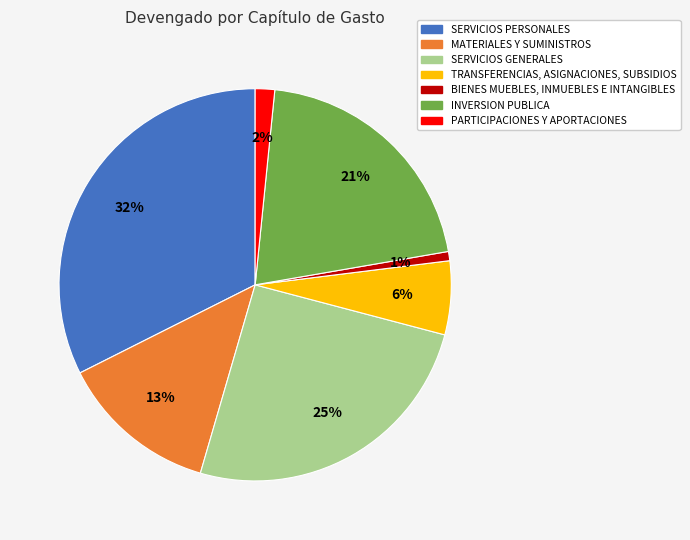

Is the sum of SERVICIOS GENERALES and TRANSFERENCIAS, ASIGNACIONES, SUBSIDIOS greater than half?

No